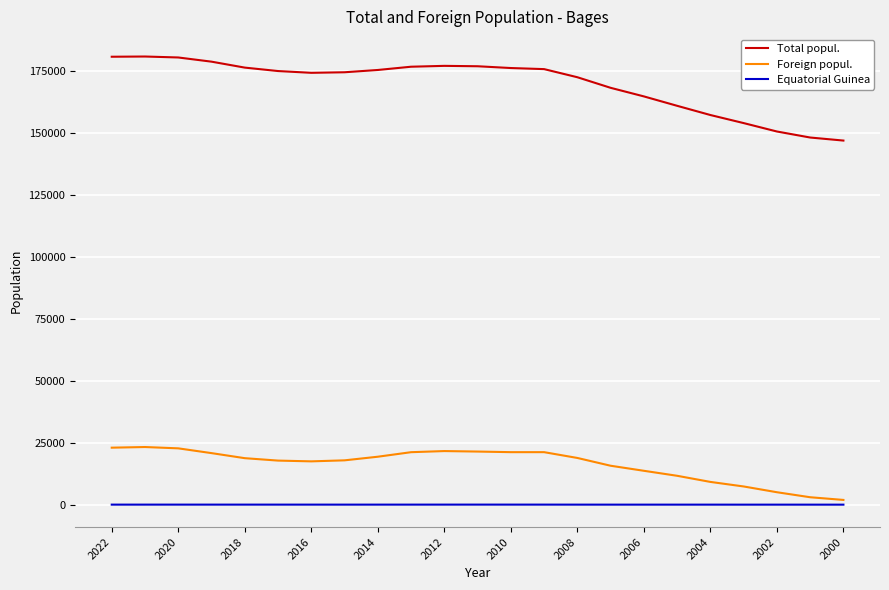

Which series has the largest total across all categories?

Total popul.